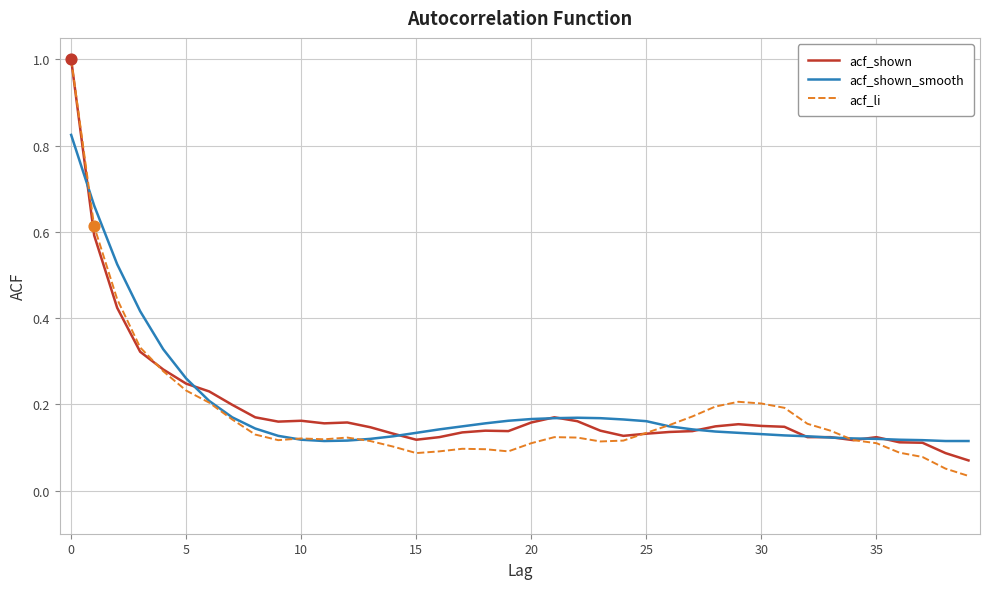

At how many categories does at least one series exceed 0?

40